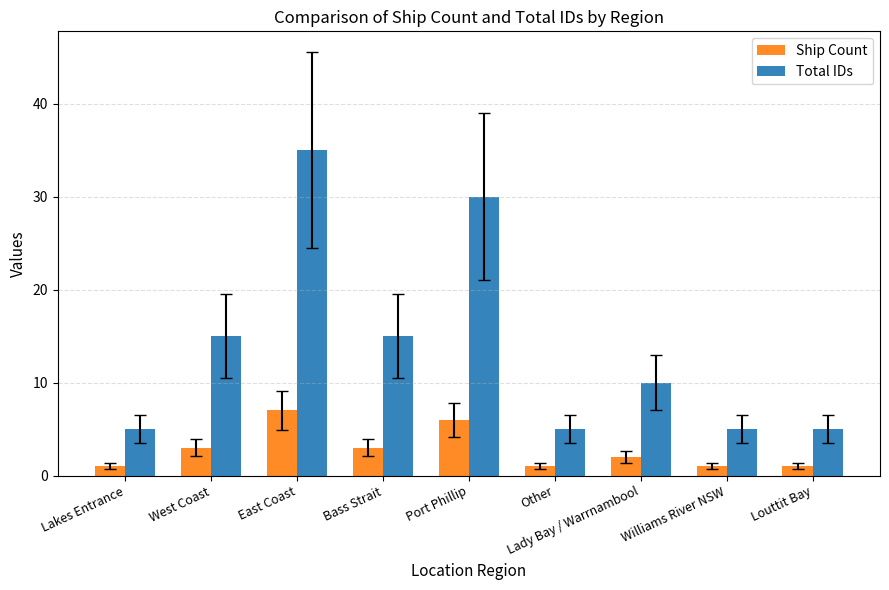

How many bars are there in total?

18